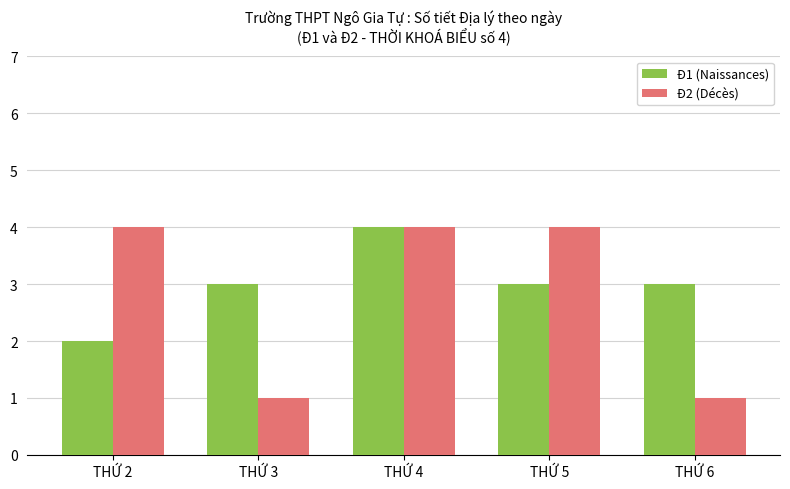

Is the value of Đ2 (Décès) at THỨ 2 greater than the value of Đ1 (Naissances) at THỨ 6?

Yes